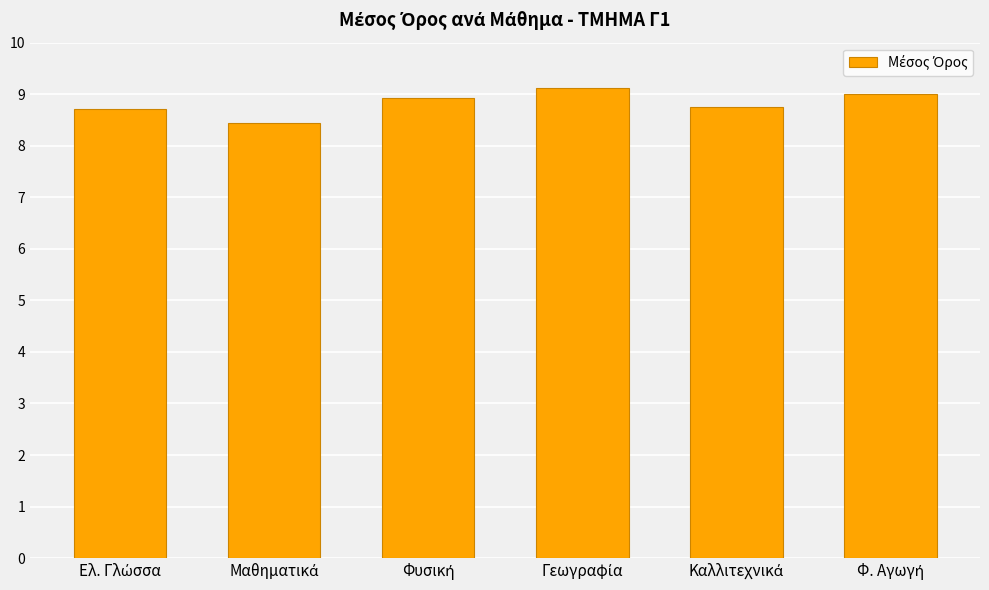

What is the difference between the maximum and minimum values?

0.7